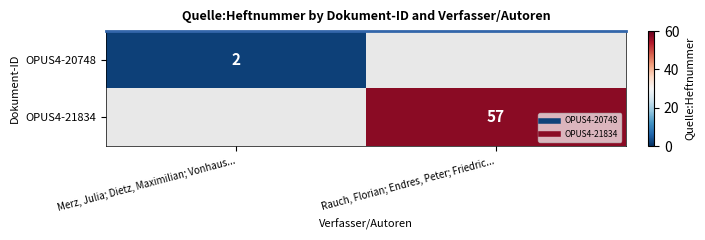

Which label corresponds to the smallest value in the chart?

Merz, Julia; Dietz, Maximilian; Vonhaus...